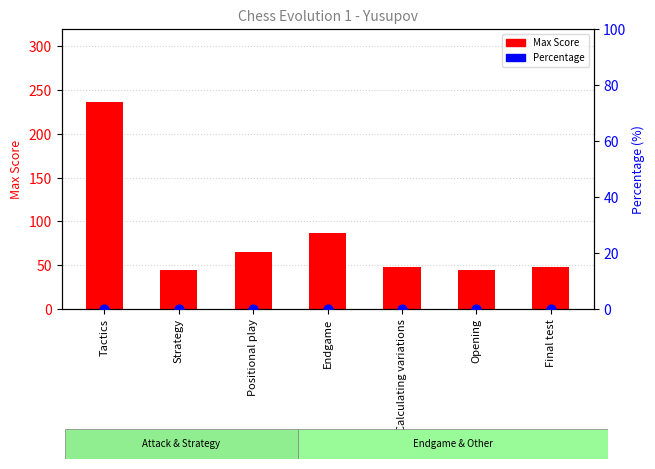

Which series reaches the maximum Y coordinate?

Max Score